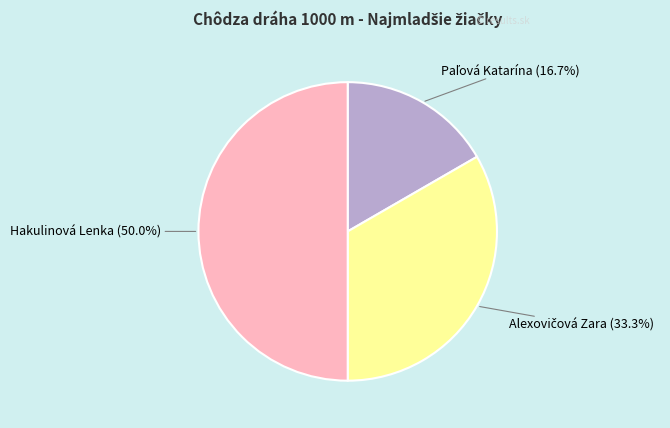

What percentage is NOT represented by Hakulinová Lenka?

50.0%